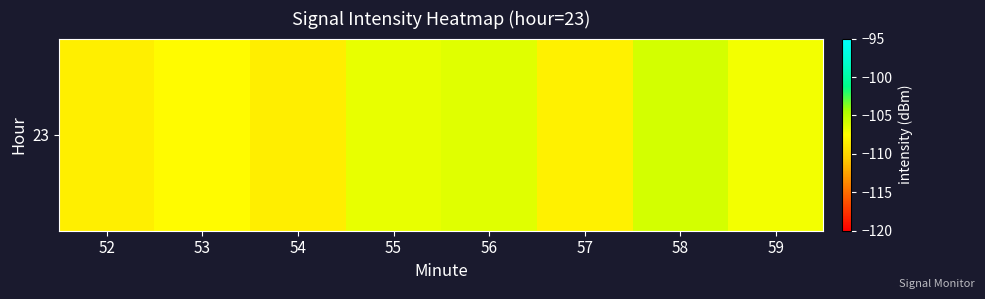

List the labels in order of value, largest first.

58, 56, 55, 59, 53, 57, 52, 54